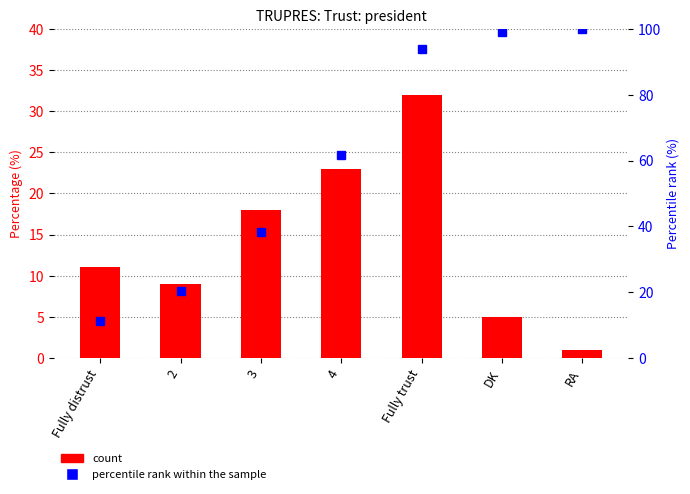

True or false: percentile rank within the sample has a value of 24.9 at 3.

False